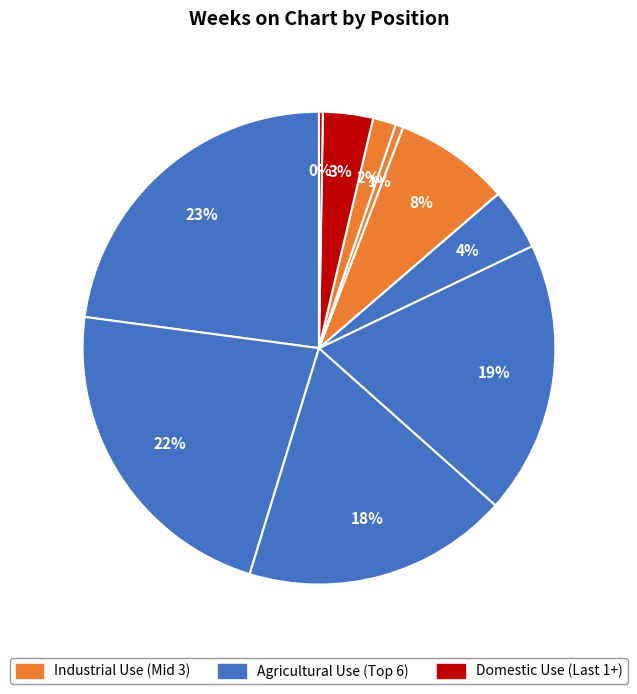

Which slice is the largest?

1